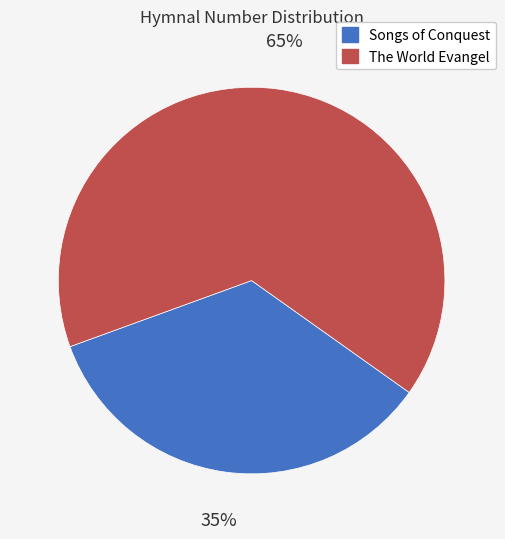

Which slice is the largest?

The World Evangel